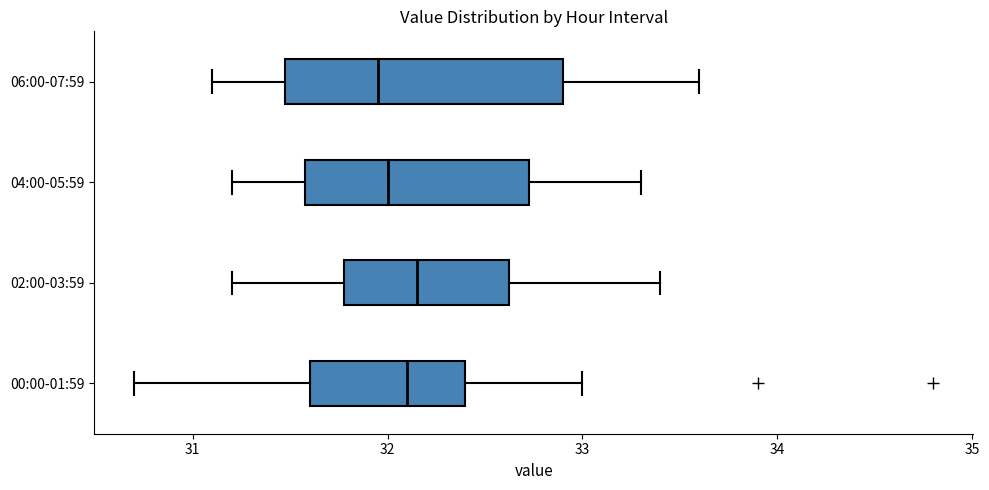

Reading bottom to top, transcribe this box plot: for each box, give where its median line is, the range the box spans, and where its two whiskers end, as read against the x-axis. The values are not printed on the chart, so give them approximately, as read against the axis.

00:00-01:59: median 32.1, box 31.6 to 32.4, whiskers 30.7 to 33.0
02:00-03:59: median 32.2, box 31.8 to 32.6, whiskers 31.2 to 33.4
04:00-05:59: median 32.0, box 31.6 to 32.7, whiskers 31.2 to 33.3
06:00-07:59: median 32.0, box 31.5 to 32.9, whiskers 31.1 to 33.6